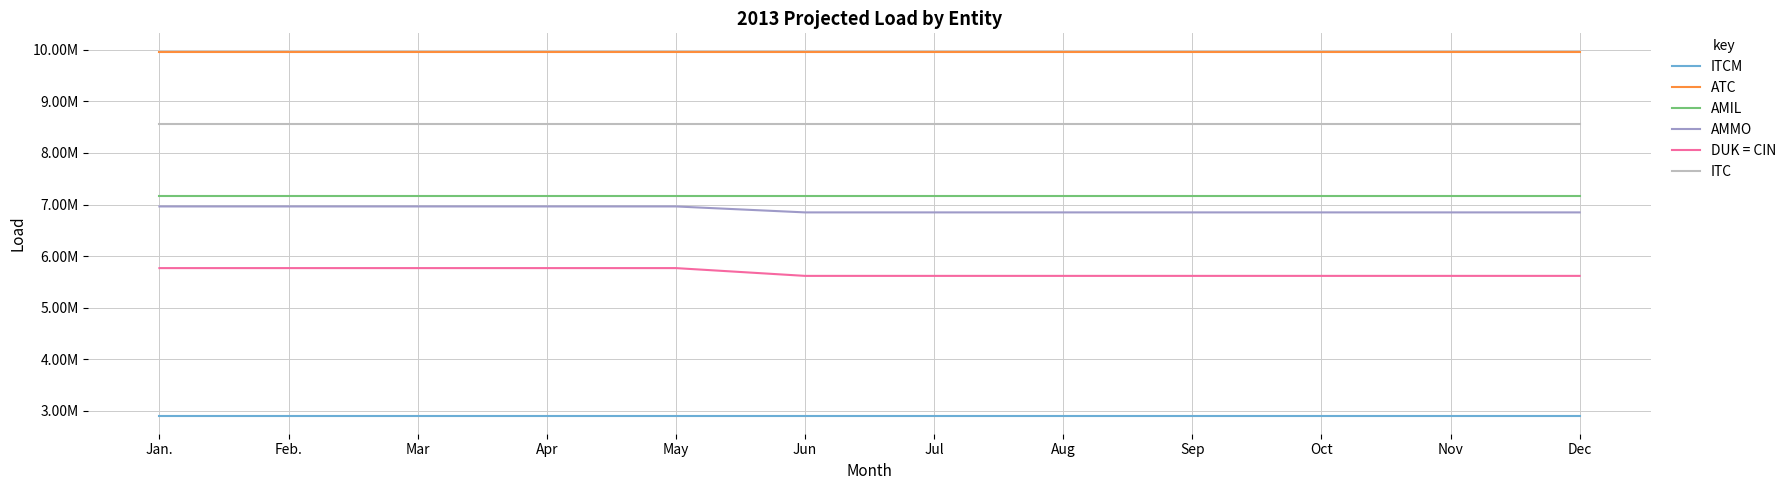

What are all the series names shown in the legend?

ITCM, ATC, AMIL, AMMO, DUK = CIN, ITC